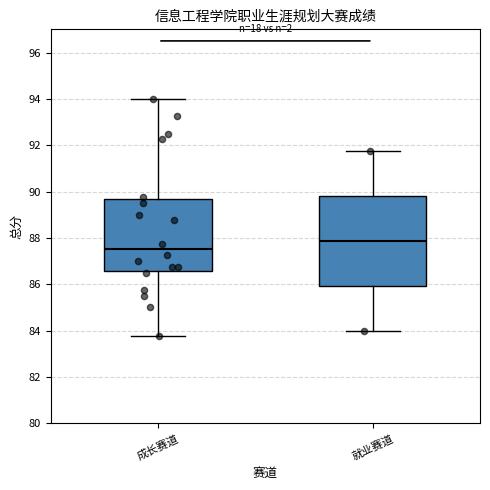

Which box is the tallest, from its lower edge to its upper edge?

就业赛道